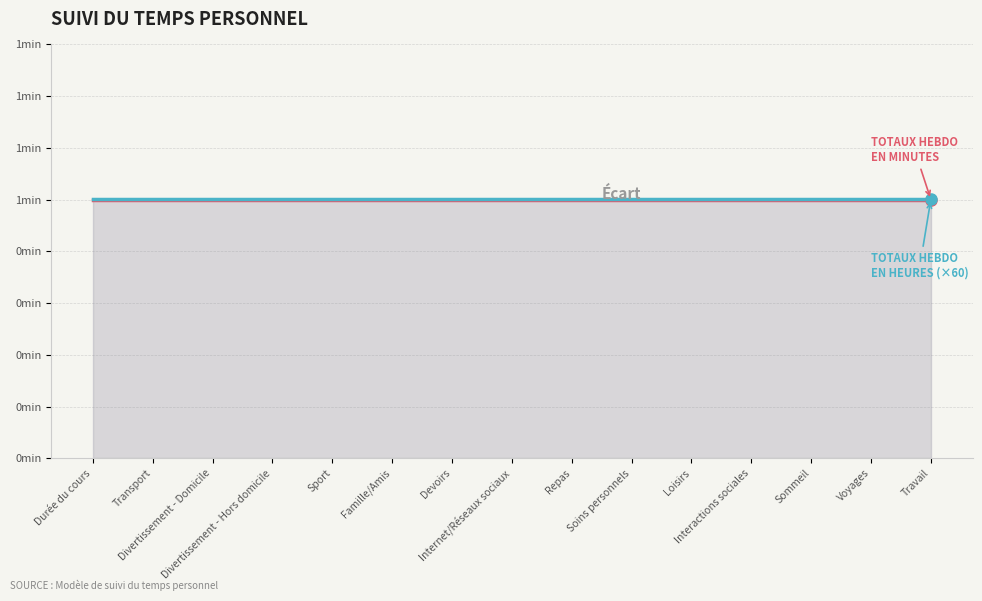

What is the sum of all TOTAUX HEBDO EN MINUTES values?

15.0